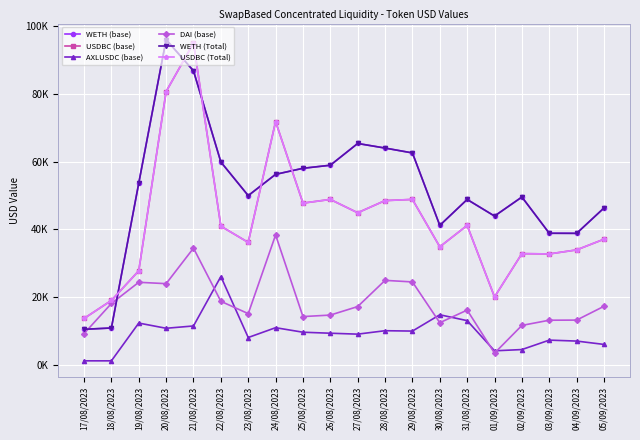

At which category does WETH (Total) reach its first local peak?

20/08/2023